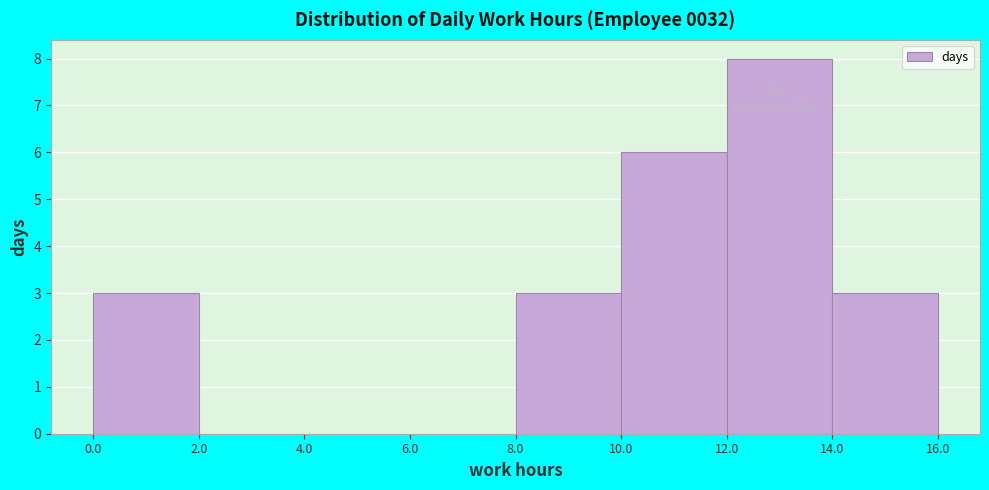

Over which range of the x-axis is the bar tallest?

12.0 to 14.0